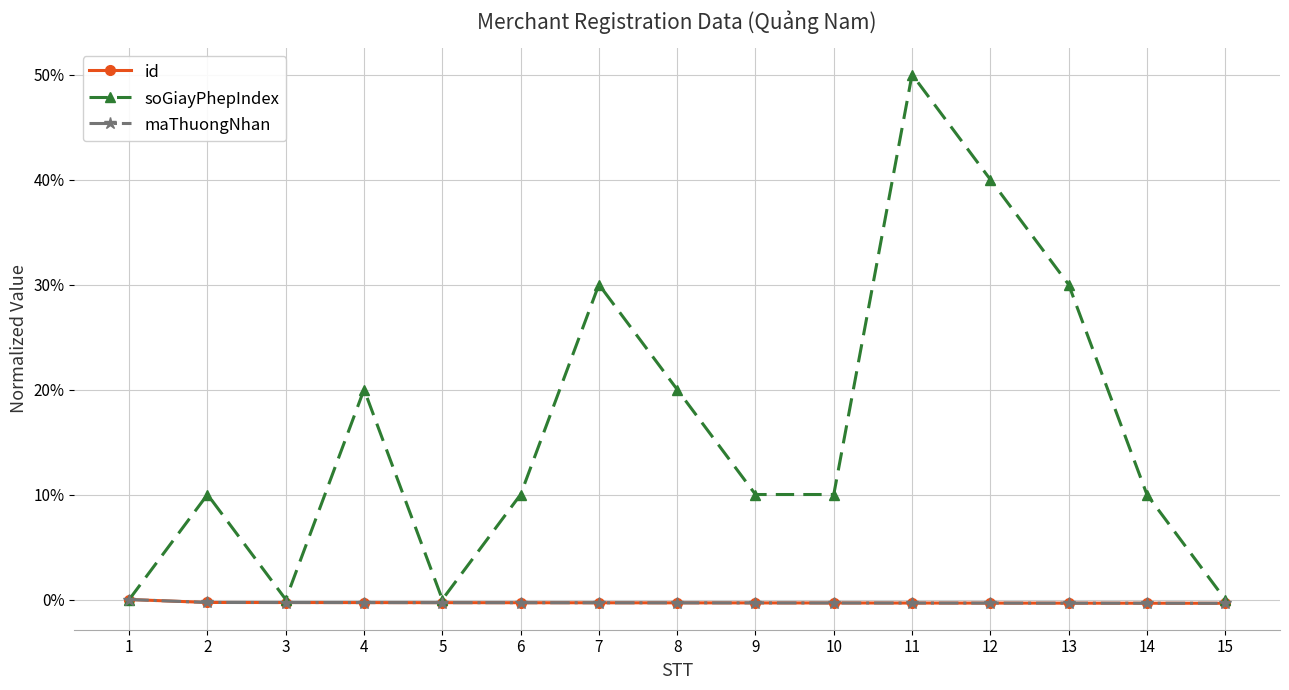

Which category has the lowest value in the soGiayPhepIndex series?

1